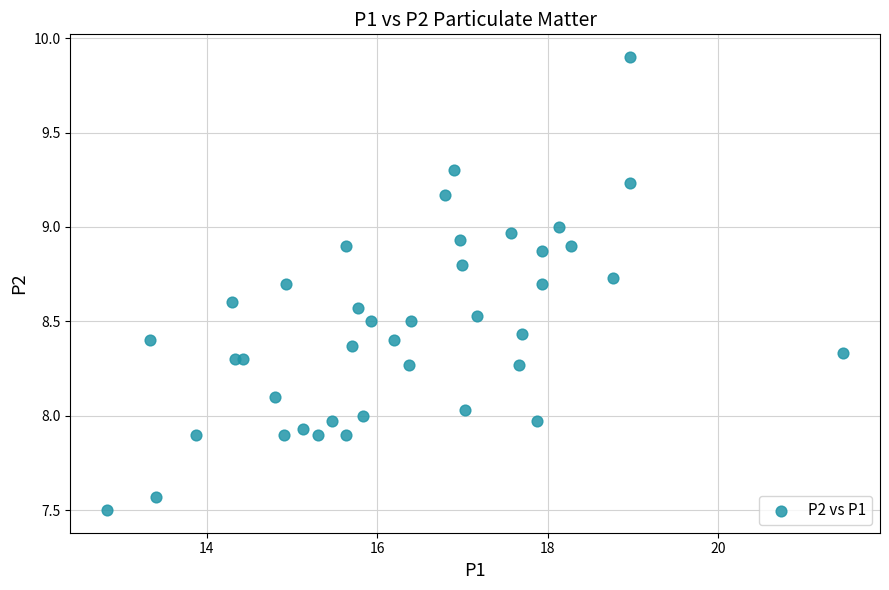

What is the range of Y values (max minus min)?

2.4